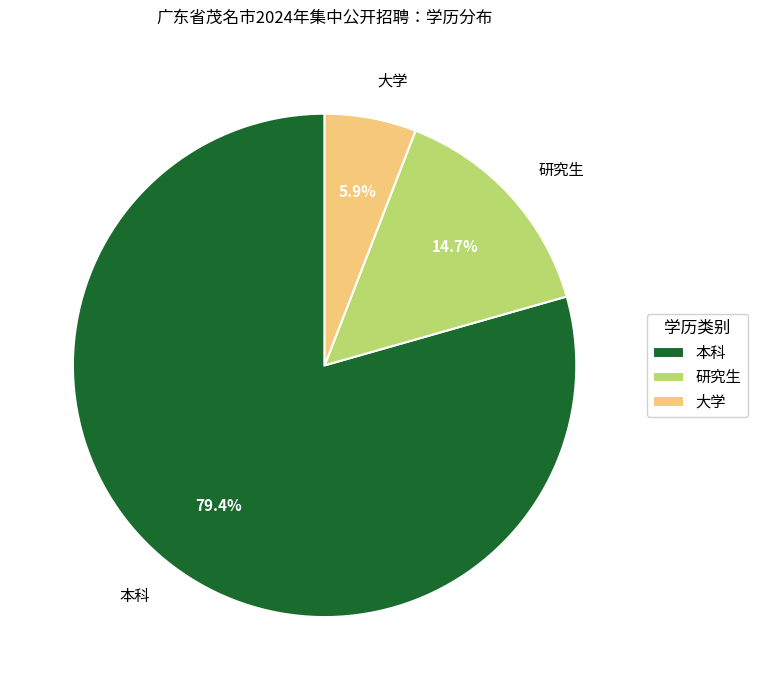

Which category has the biggest portion of the pie?

本科